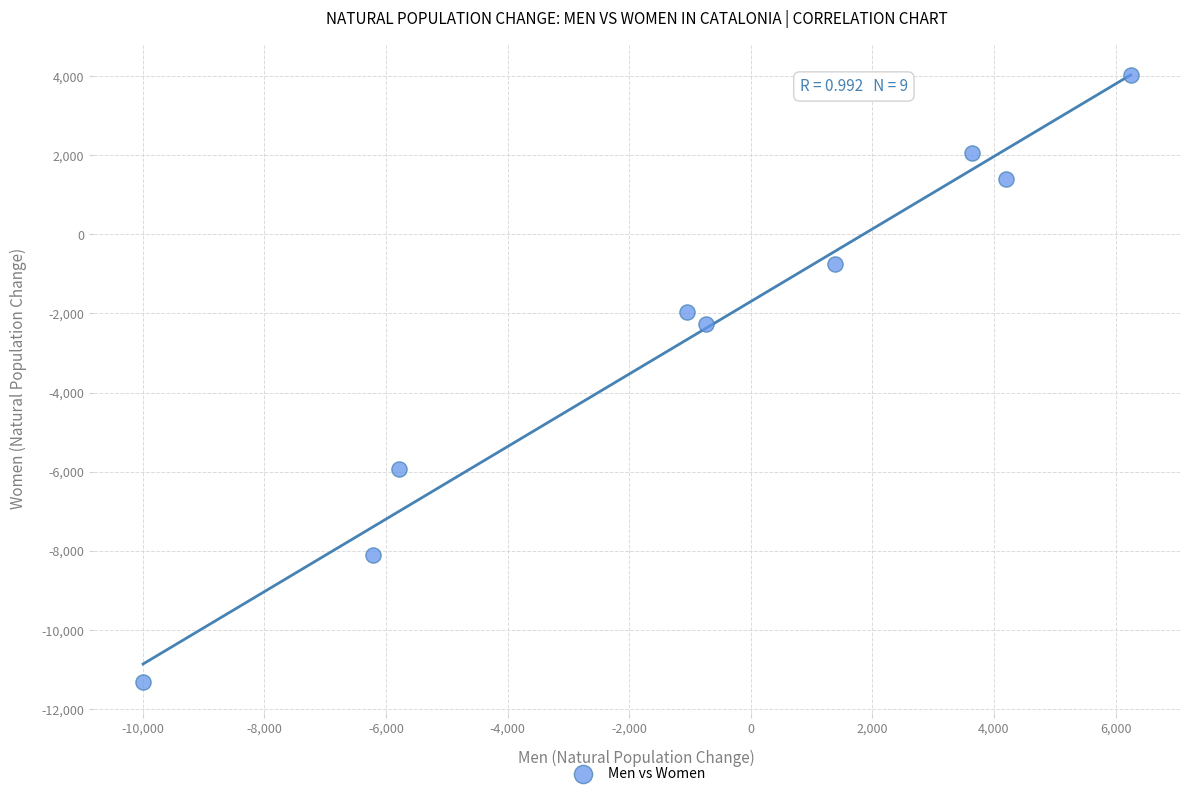

What is the range of Y values (max minus min)?

15346